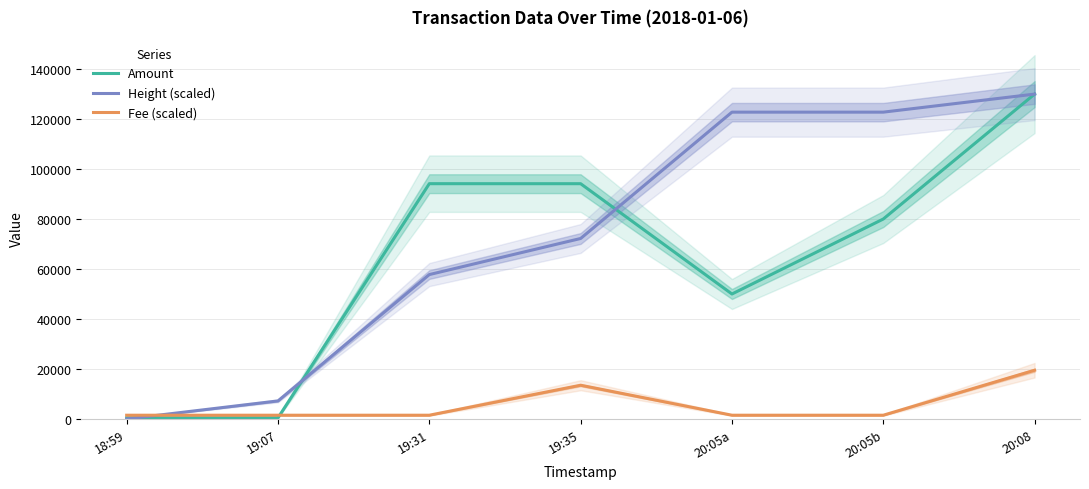

Between 18:59 and 20:05a, which is larger?

20:05a